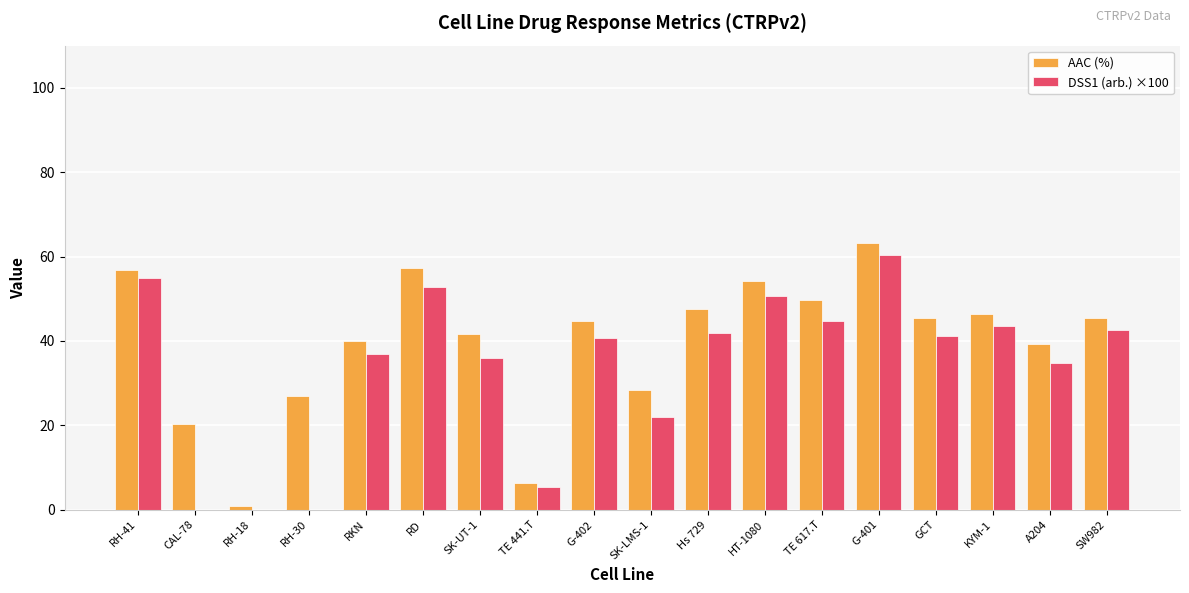

Where is AAC (%) nearest to the value 32?

SK-LMS-1